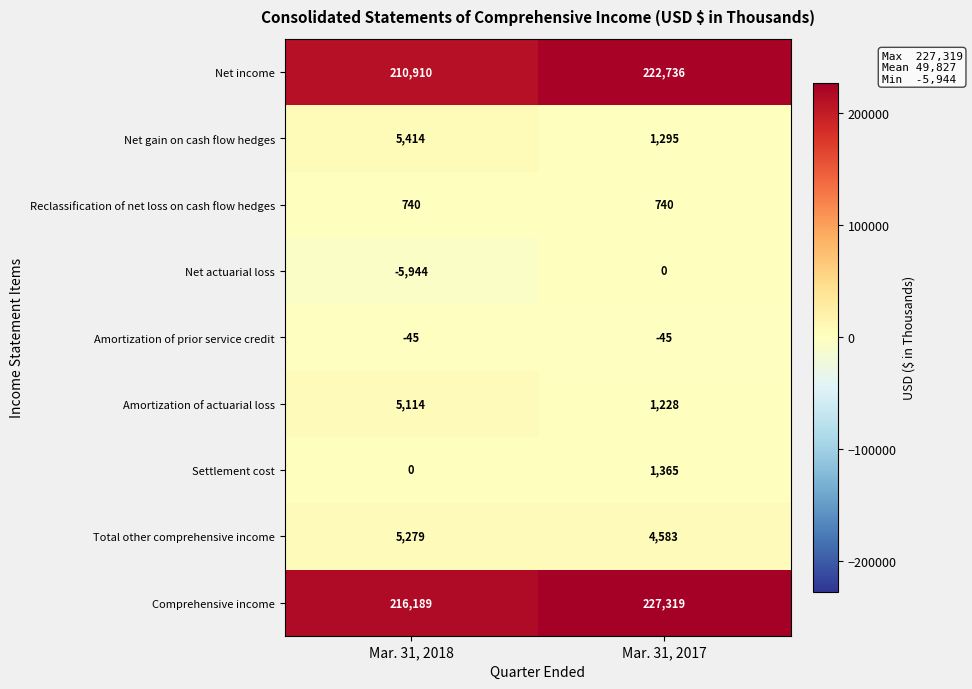

The value of Settlement cost at Mar. 31, 2018 is 0. True or false?

True